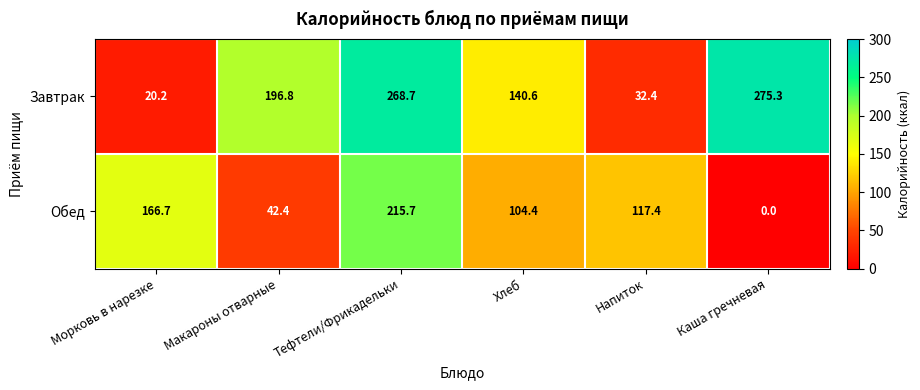

How many data points does each series have?

6